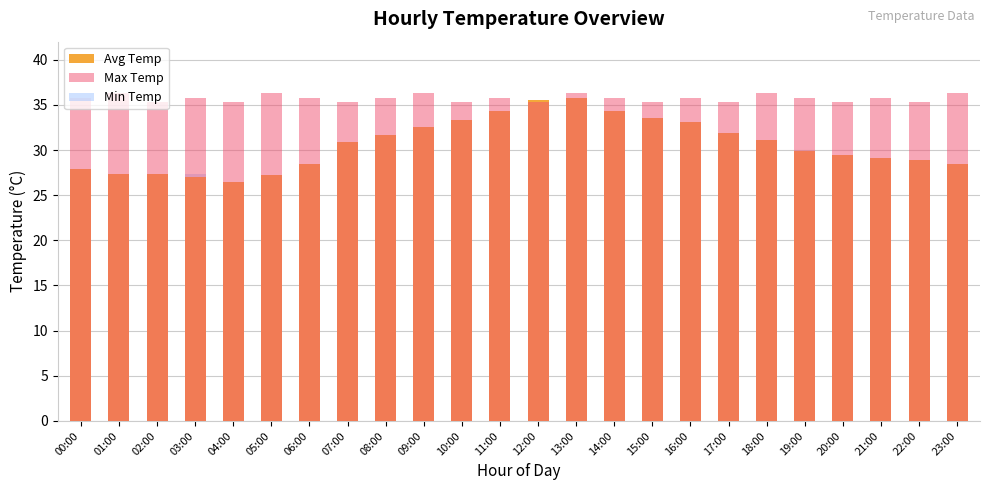

At 07:00, list the series in order from smallest to largest.

Min Temp, Avg Temp, Max Temp